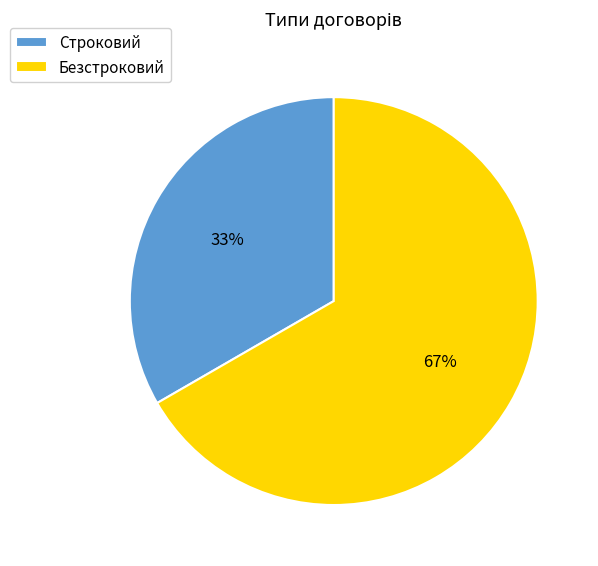

How many slices are in this pie chart?

2